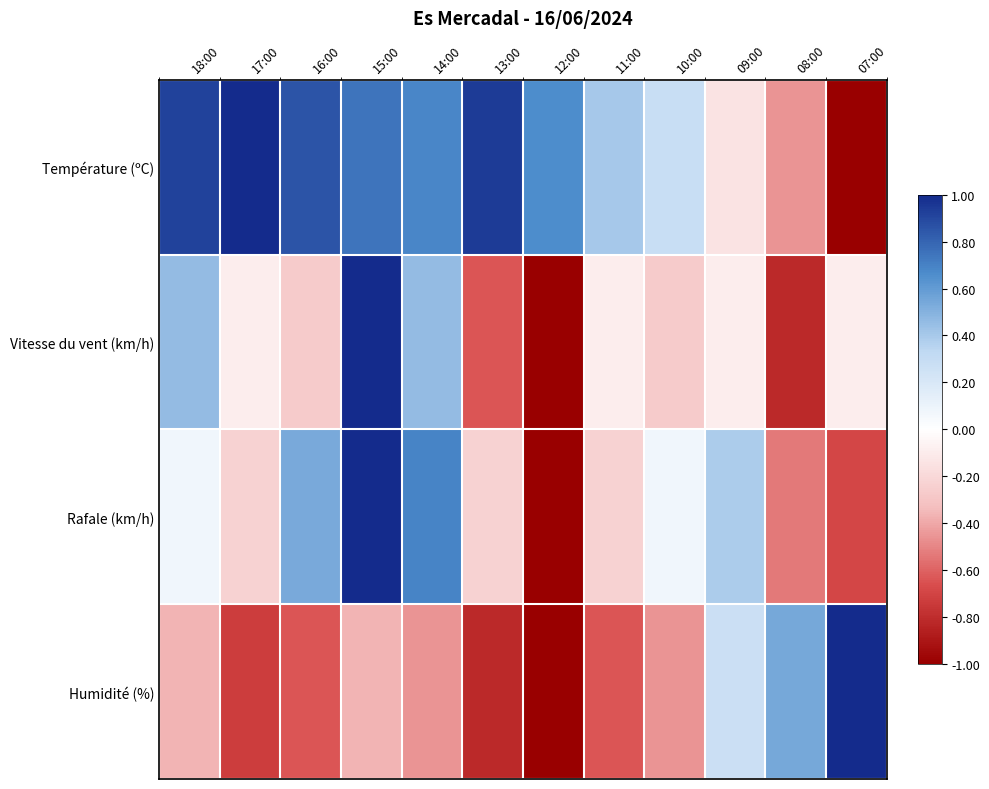

Which series has the widest spread of values?

Température (ºC)